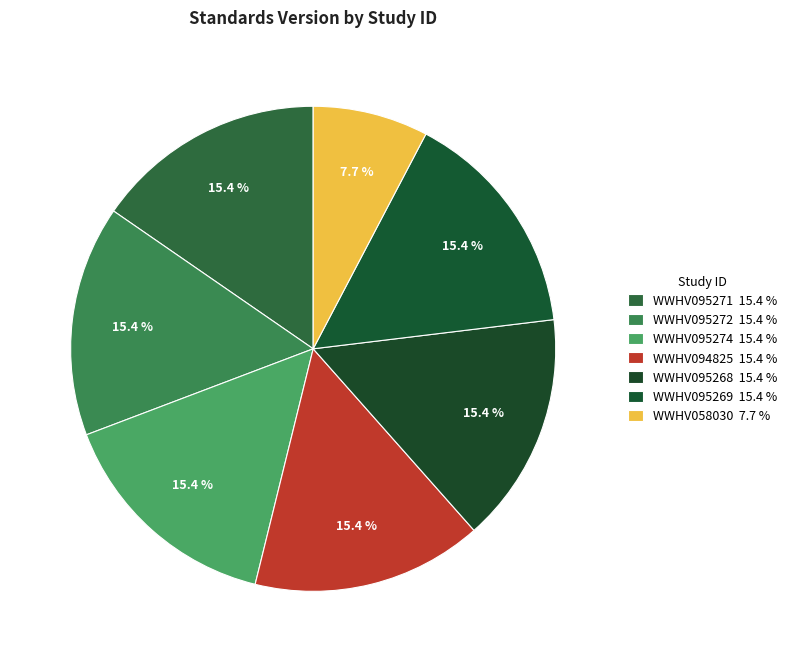

How many slices are in this pie chart?

7